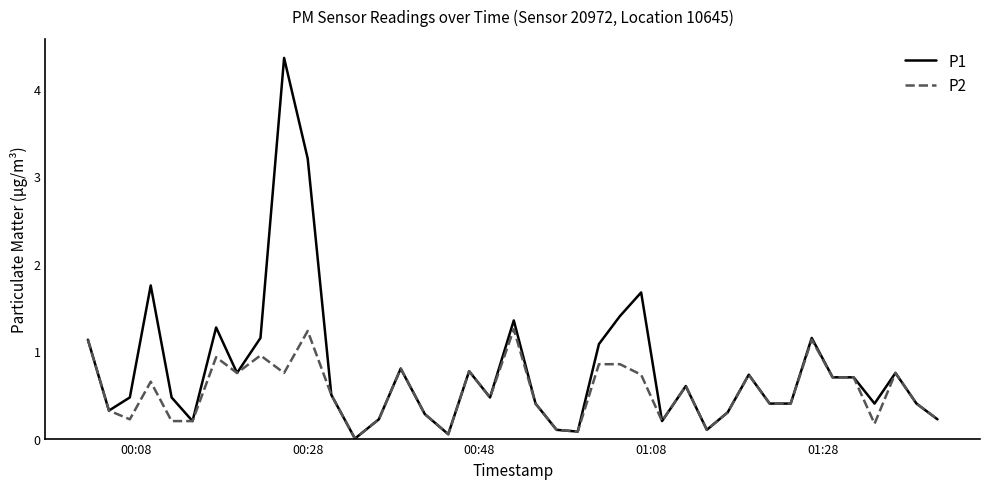

Which series has the largest total across all categories?

P1